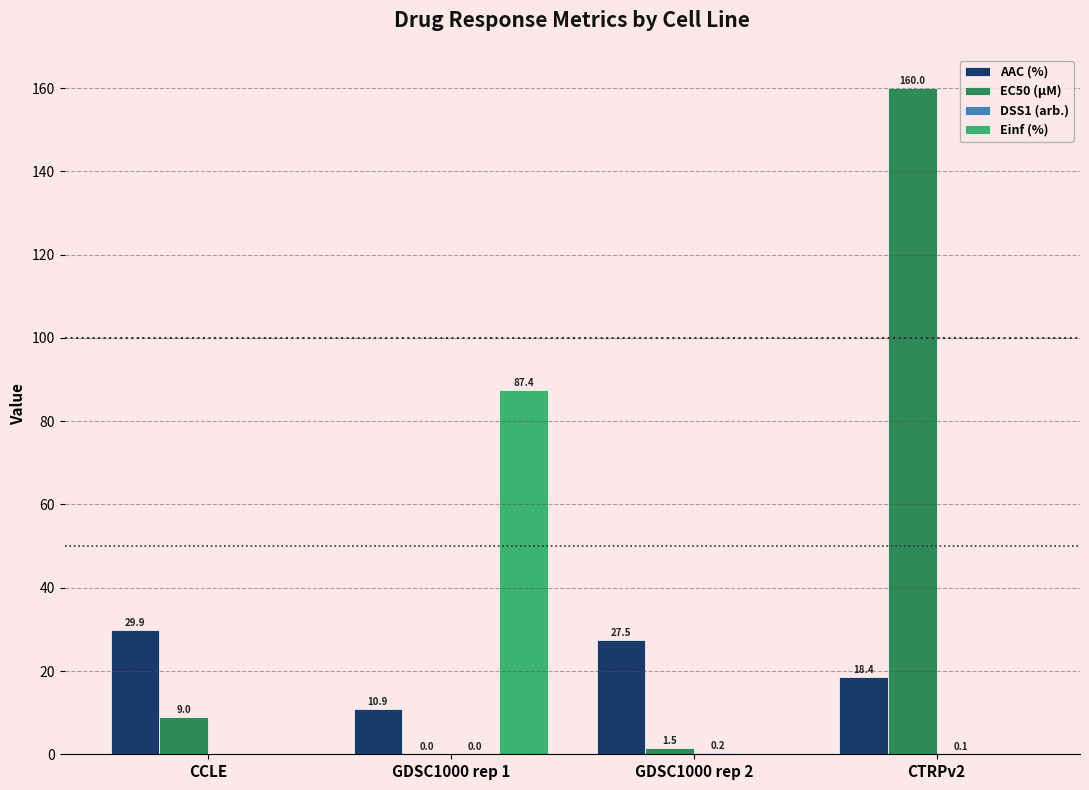

Which series changed the most between GDSC1000 rep 1 and GDSC1000 rep 2?

Einf (%)